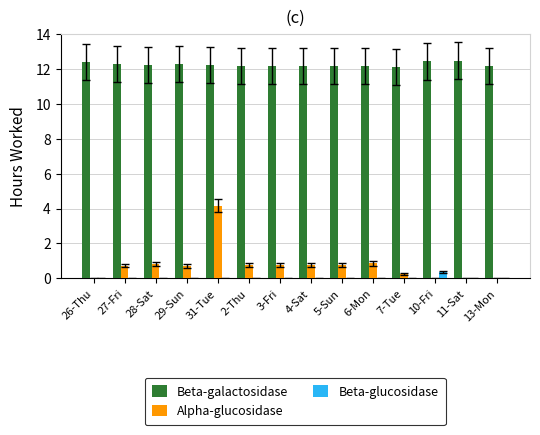

Are the bars horizontal?

No